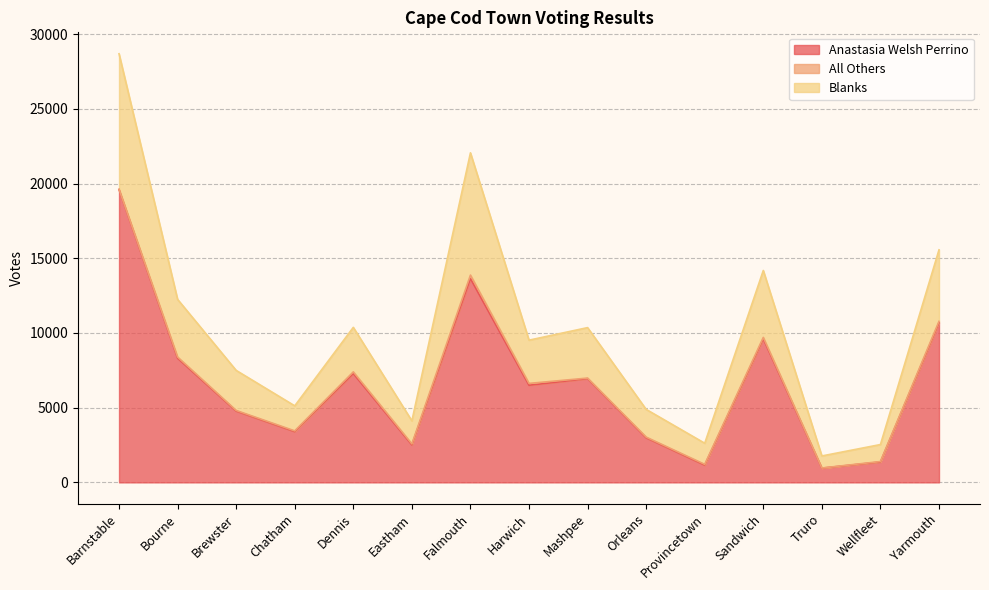

At which category does Blanks reach its first local peak?

Dennis